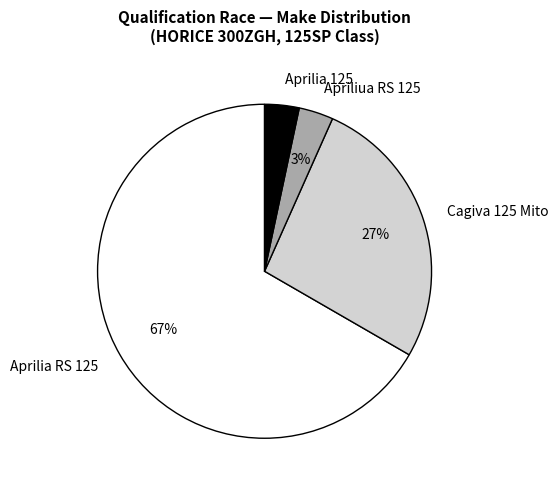

Which category has the biggest portion of the pie?

Aprilia RS 125